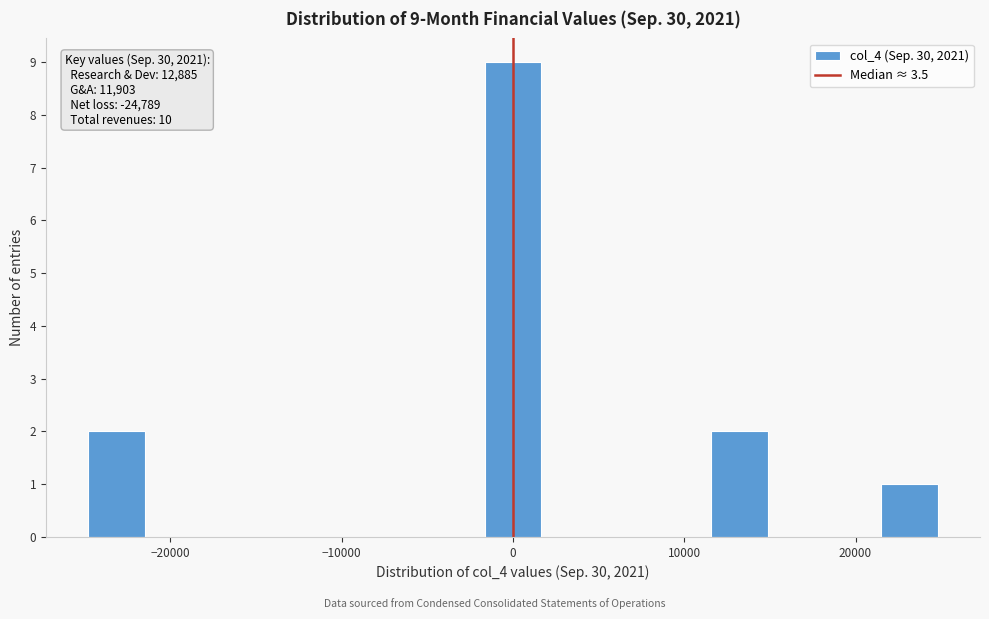

Read against the x-axis, roughly where is the centre of the tallest bar?

0